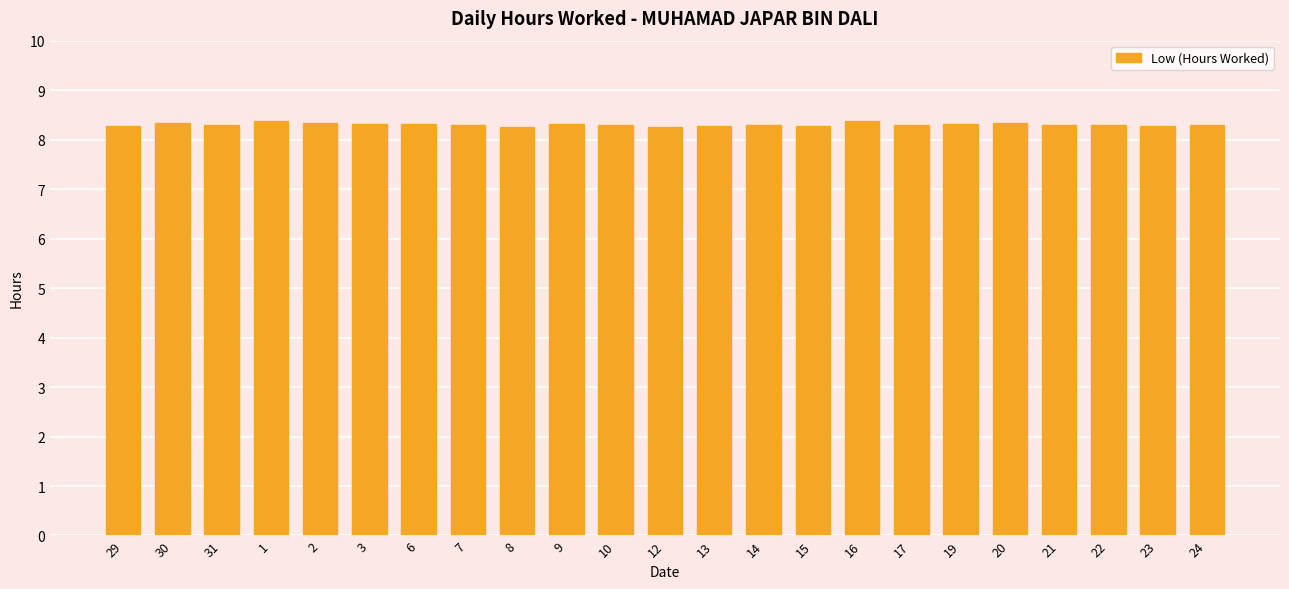

What is the greatest value displayed?

8.4